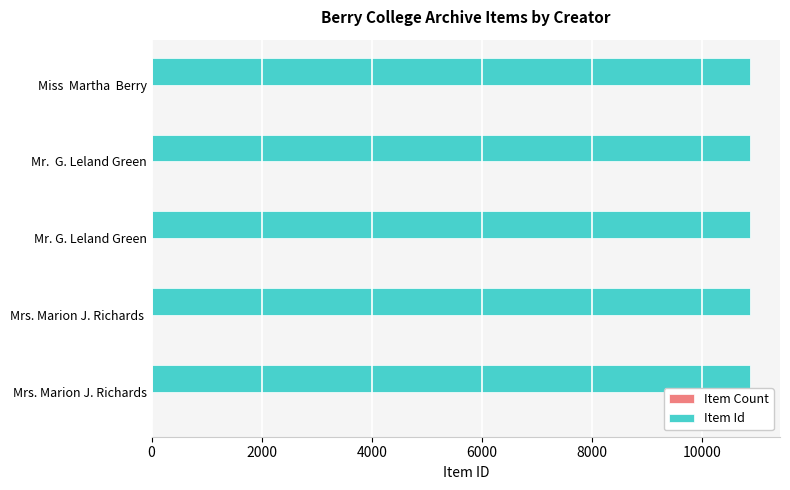

How many categories are shown in the chart?

5